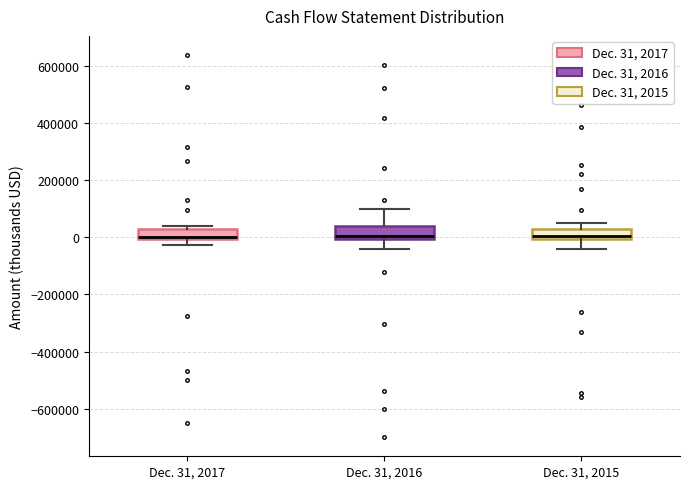

Reading left to right, transcribe this box plot: for each box, give where its median line is, the range the box spans, and where its two whiskers end, as read against the y-axis. The values are not printed on the chart, so give them approximately, as read against the axis.

Dec. 31, 2017: median 0 (just above the box's lower edge), box 0 to 20000, whiskers -20000 to 40000
Dec. 31, 2016: median 0 (just above the box's lower edge), box 0 to 40000, whiskers -40000 to 100000
Dec. 31, 2015: median 0 (just above the box's lower edge), box 0 to 20000, whiskers -40000 to 60000